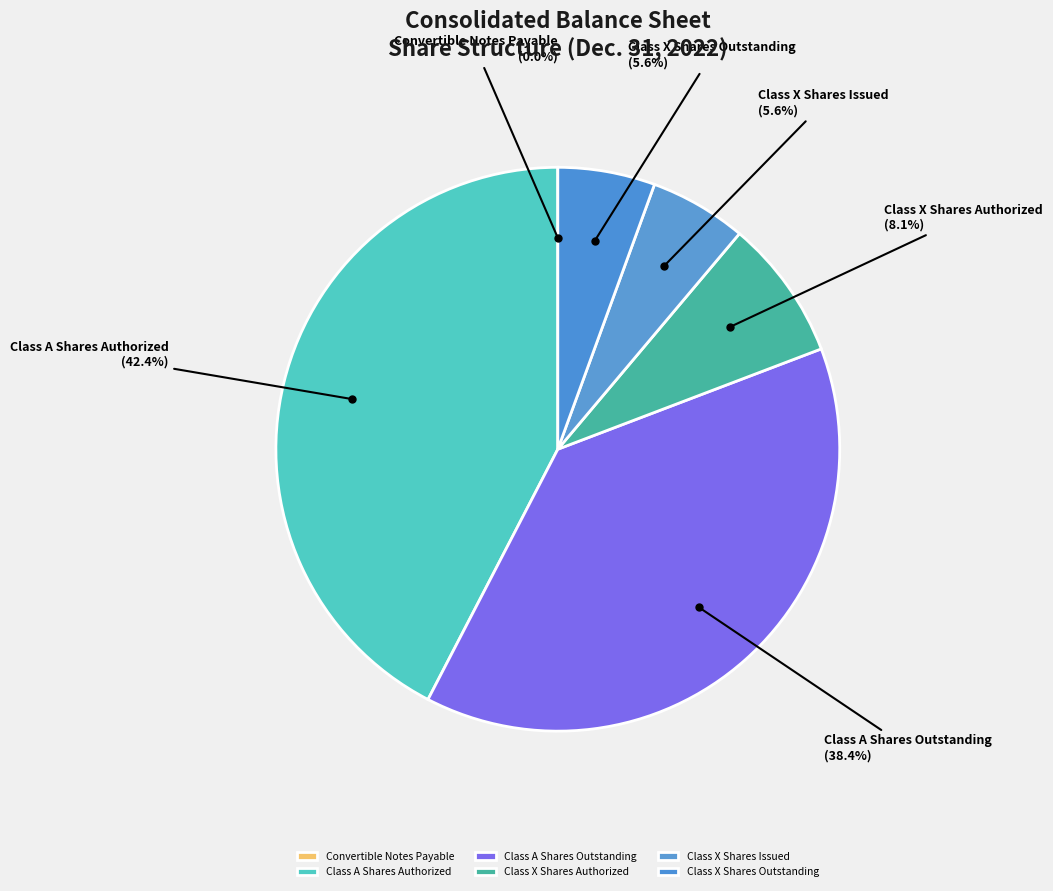

Which slice is the largest?

Class A Shares Authorized